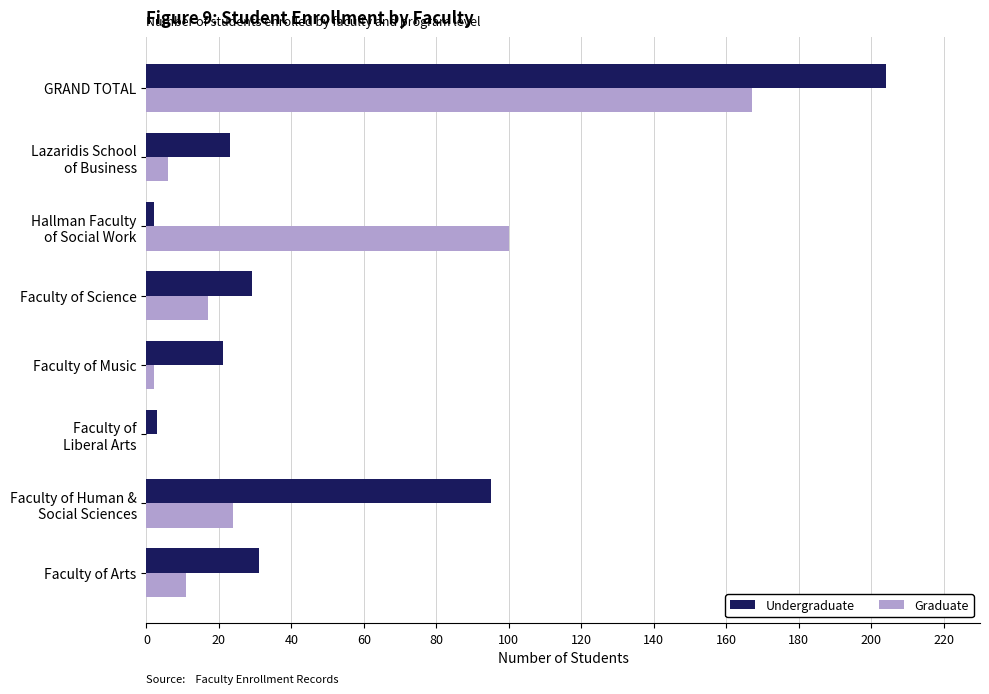

The value of Undergraduate at Faculty of Arts is 31. True or false?

True